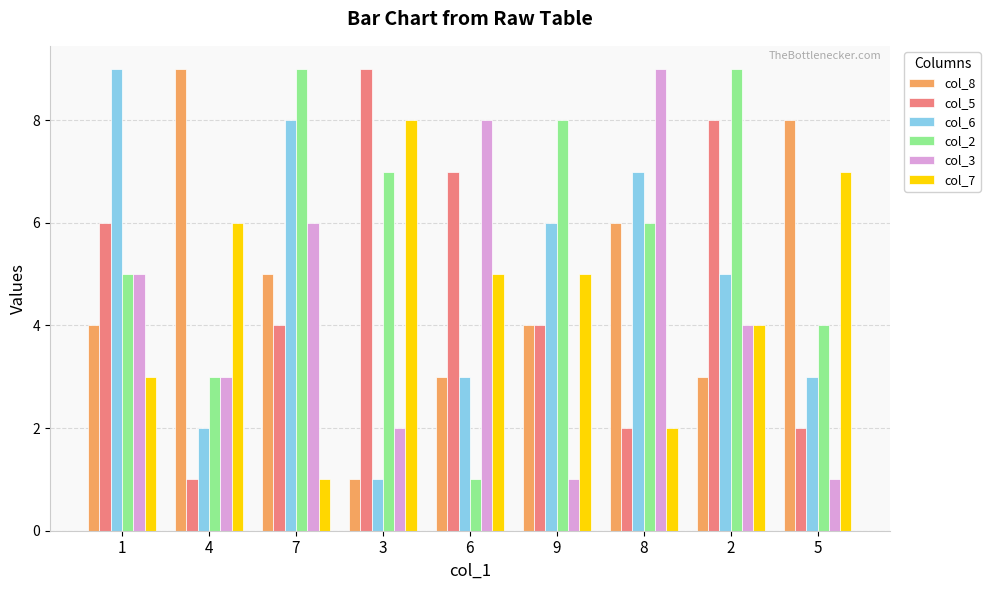

At 7, list the series in order from smallest to largest.

col_7, col_5, col_8, col_3, col_6, col_2